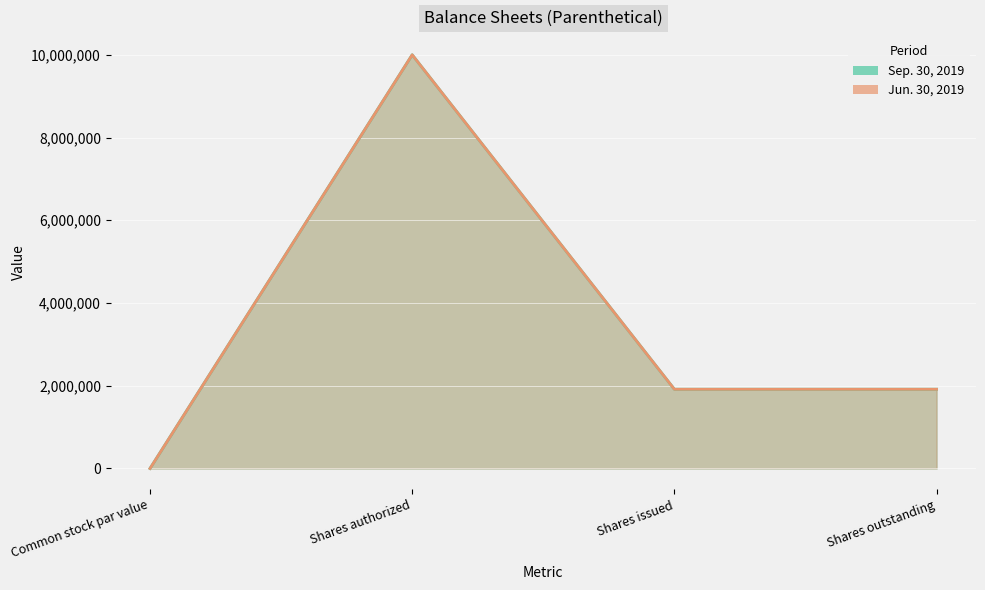

Reading right to left, extract all data points from this chart.

Sep. 30, 2019: Shares outstanding=1915548	Shares issued=1915548	Shares authorized=10000000	Common stock par value=1
Jun. 30, 2019: Shares outstanding=1915548	Shares issued=1915548	Shares authorized=10000000	Common stock par value=1